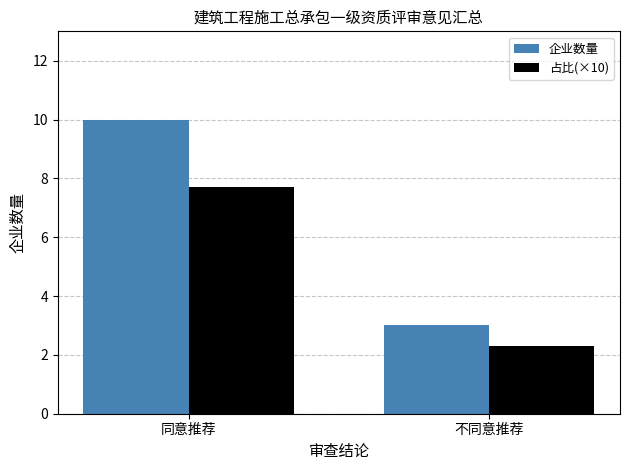

How many distinct data groups are displayed?

2